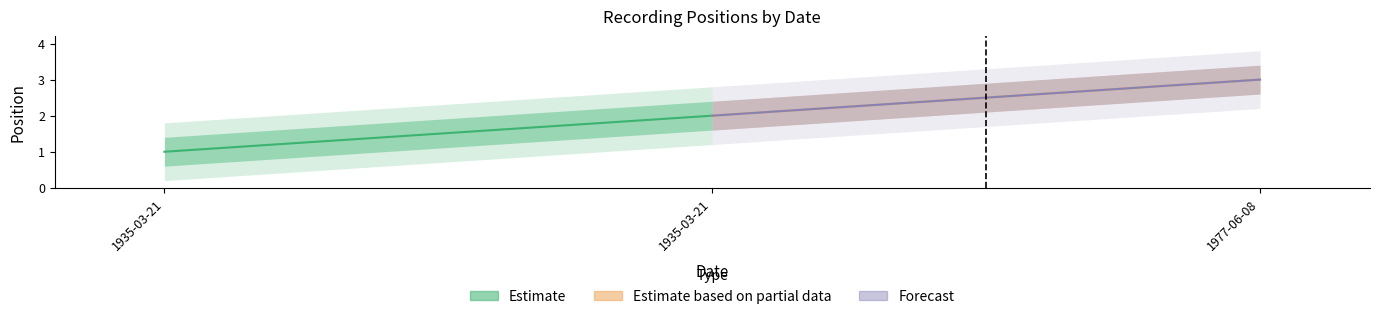

The chart shows a value of 5 at 1977-06-08. True or false?

False